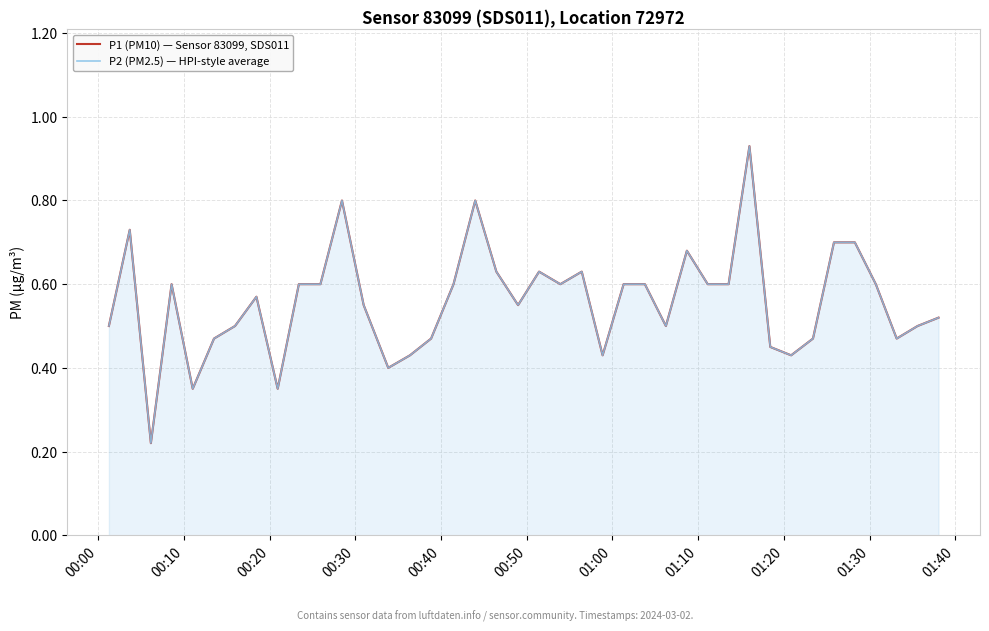

True or false: P1 (PM10) — Sensor 83099, SDS011 has more than 2 points higher than both neighbors.

True